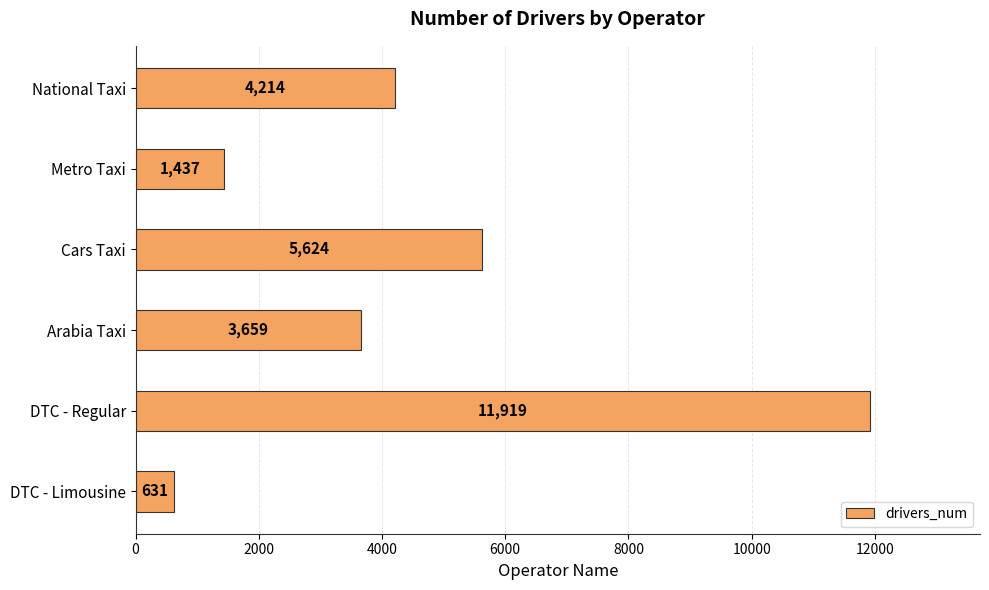

True or false: the data shows 3659 at Arabia Taxi.

True